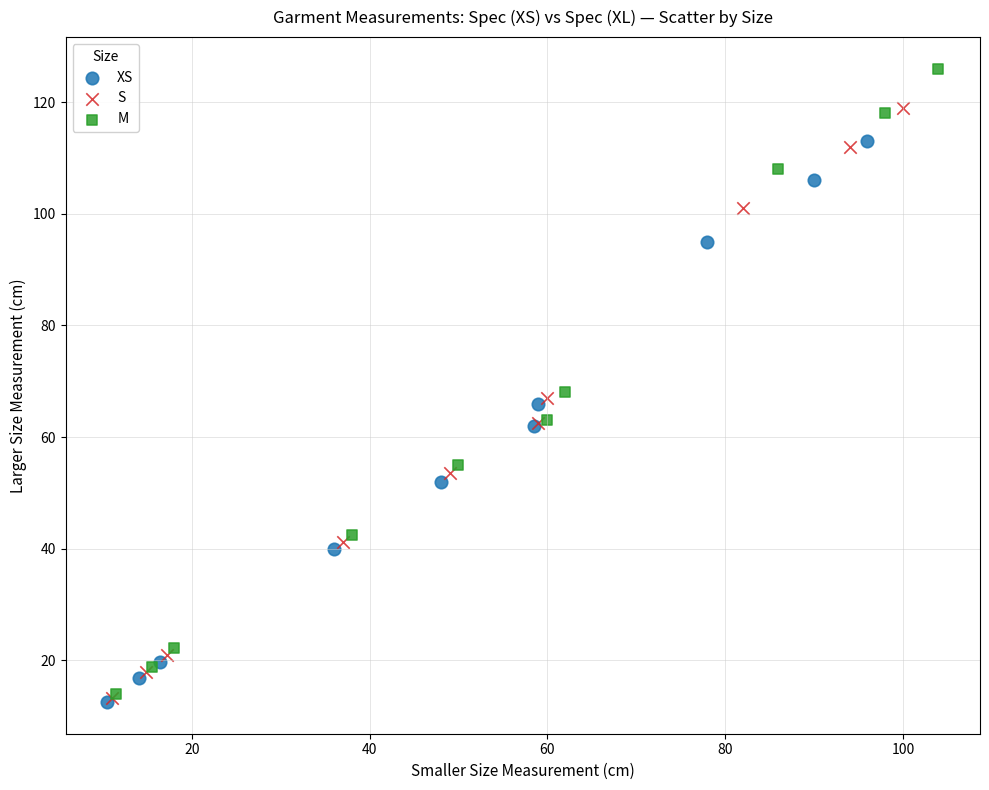

Which series reaches the maximum Y coordinate?

M